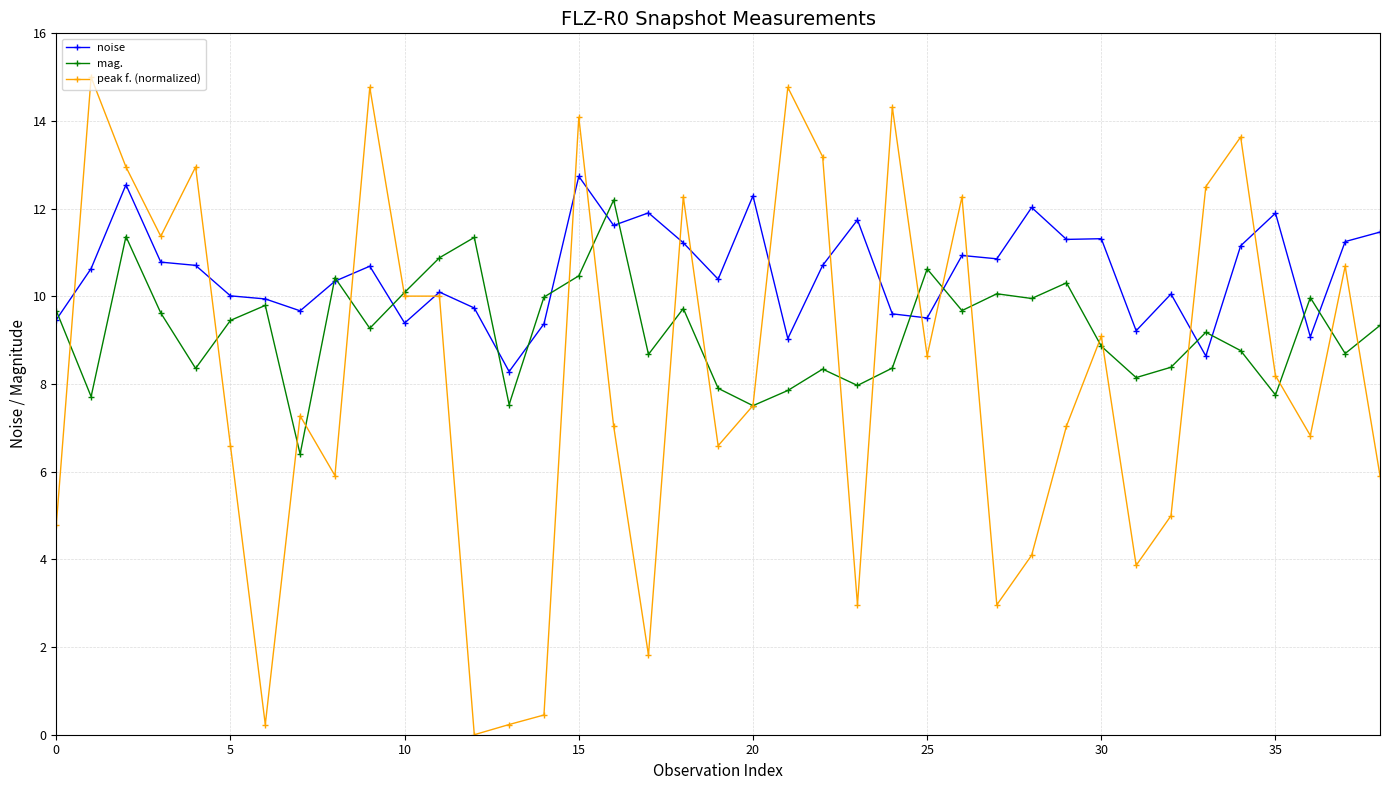

List the series in order of their overall mean, lowest first.

peak f. (normalized), mag., noise